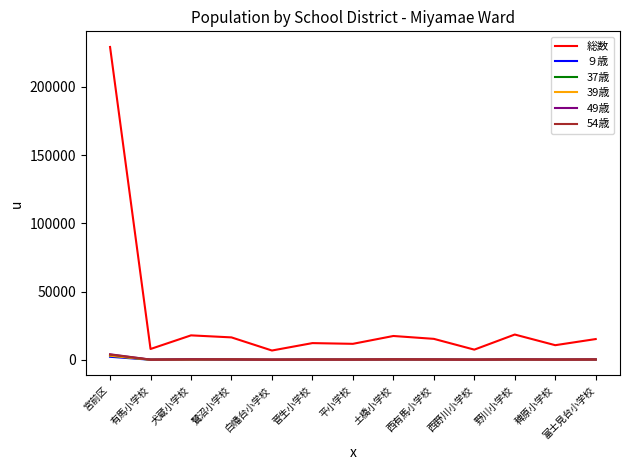

Which series has the largest range (max minus min)?

総数